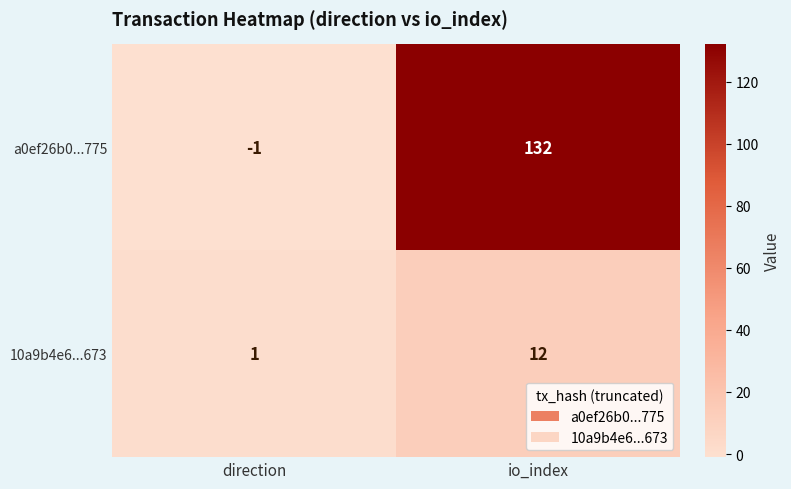

List the series in order of their peak value, highest first.

a0ef26b0...775, 10a9b4e6...673